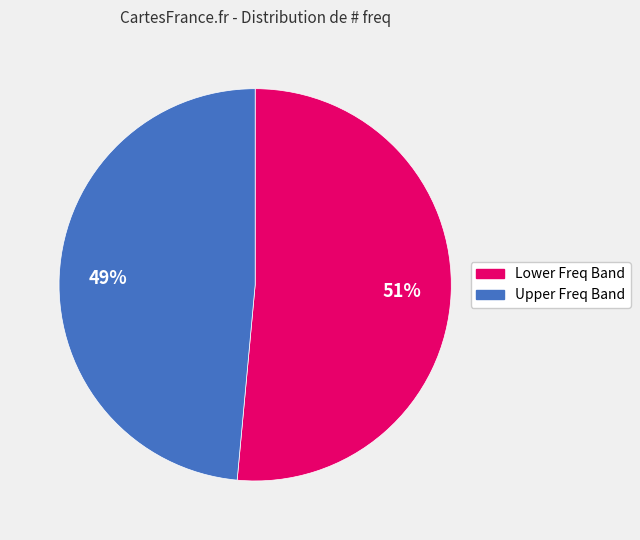

Does any single category account for the majority?

Yes